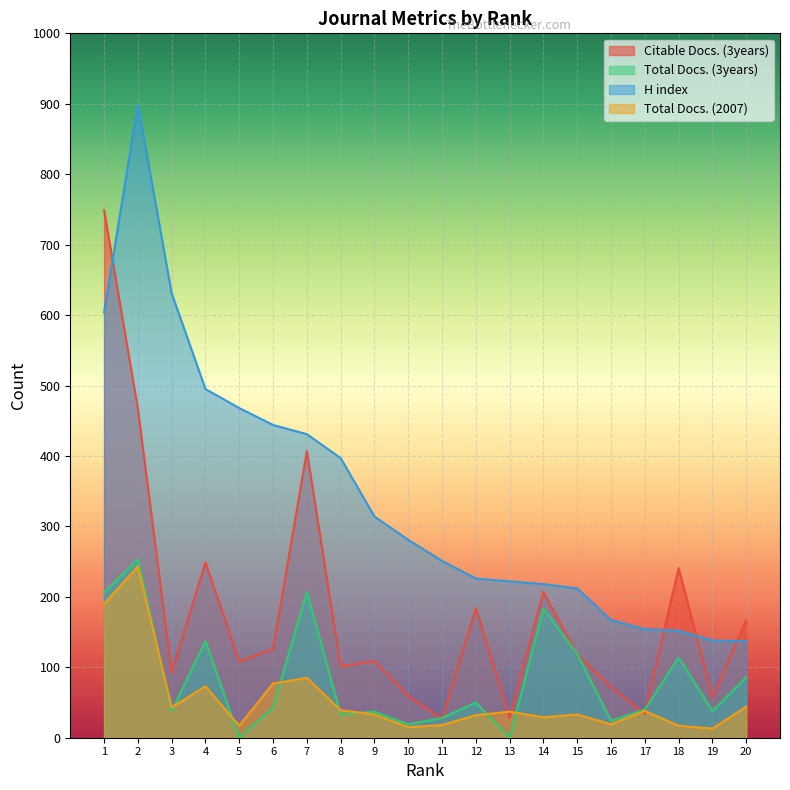

Which category has the lowest value in the Total Docs. (2007) series?

19